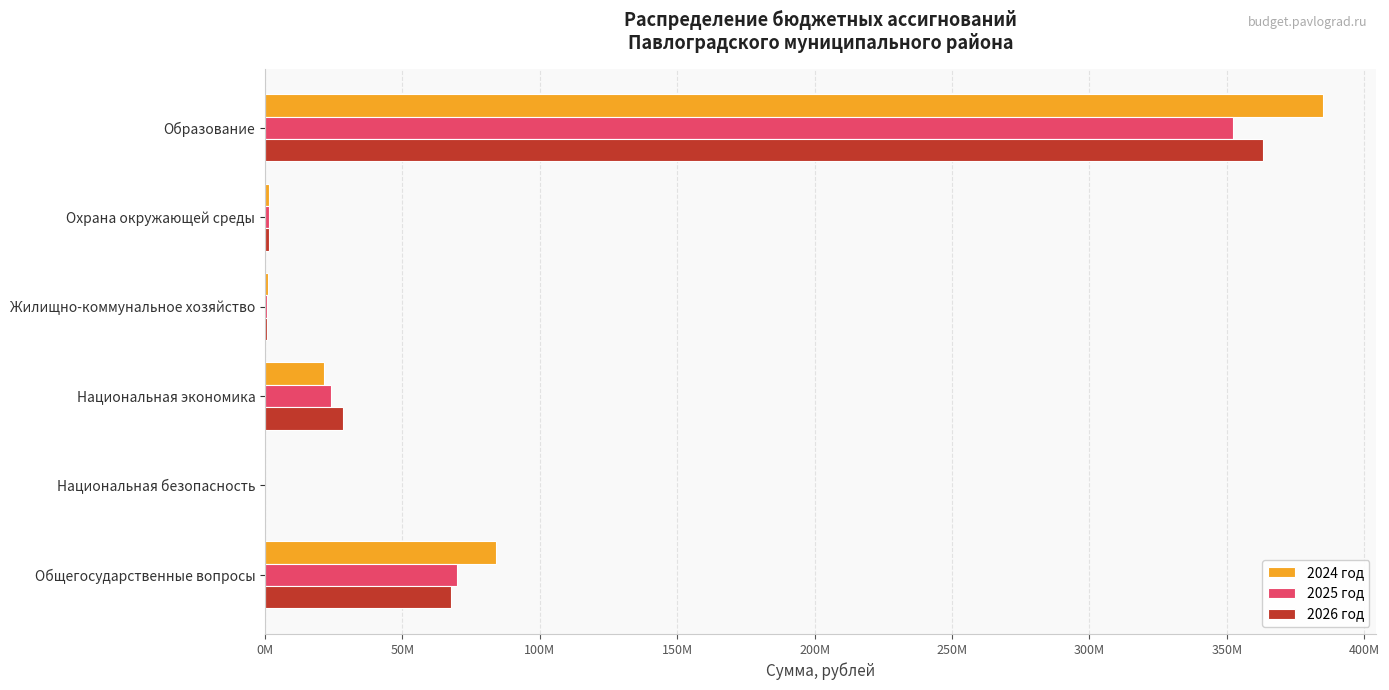

What are all the series names shown in the legend?

2024 год, 2025 год, 2026 год